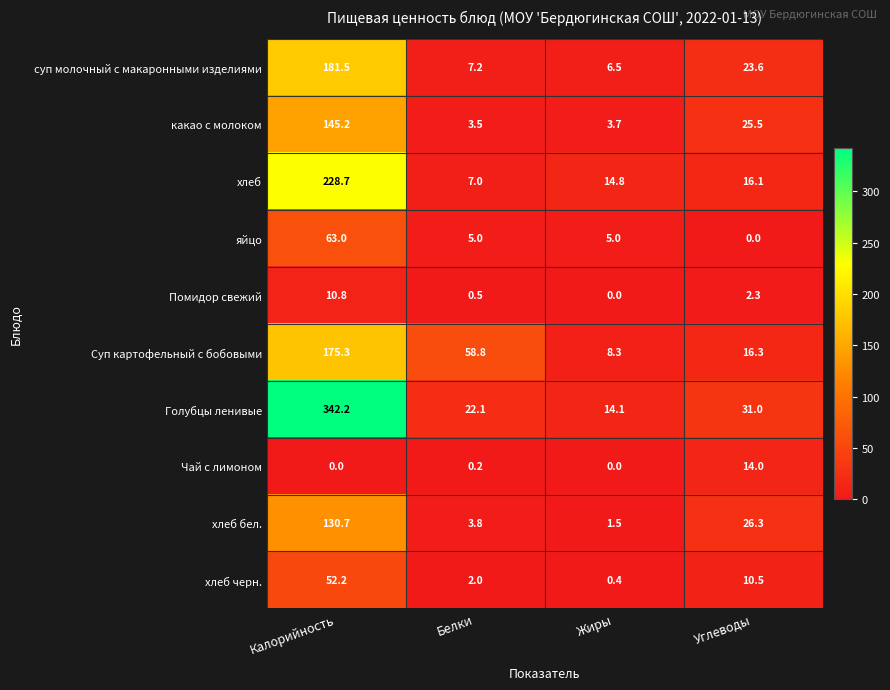

How many distinct data groups are displayed?

10